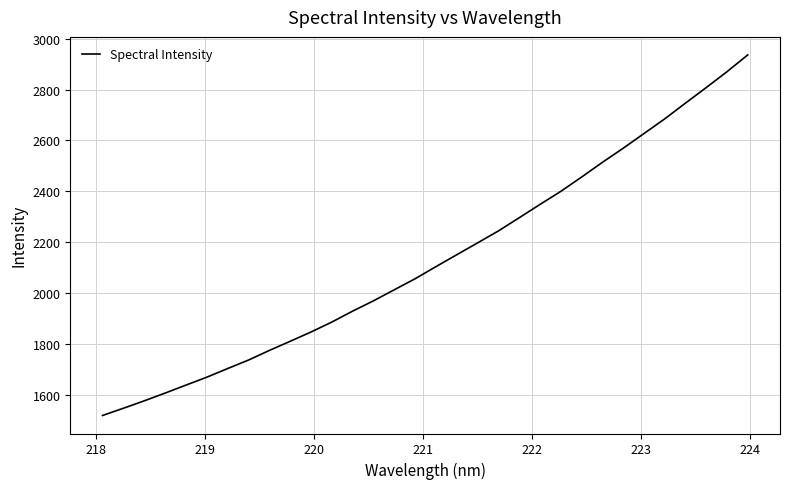

What is the smallest value displayed?

1518.3